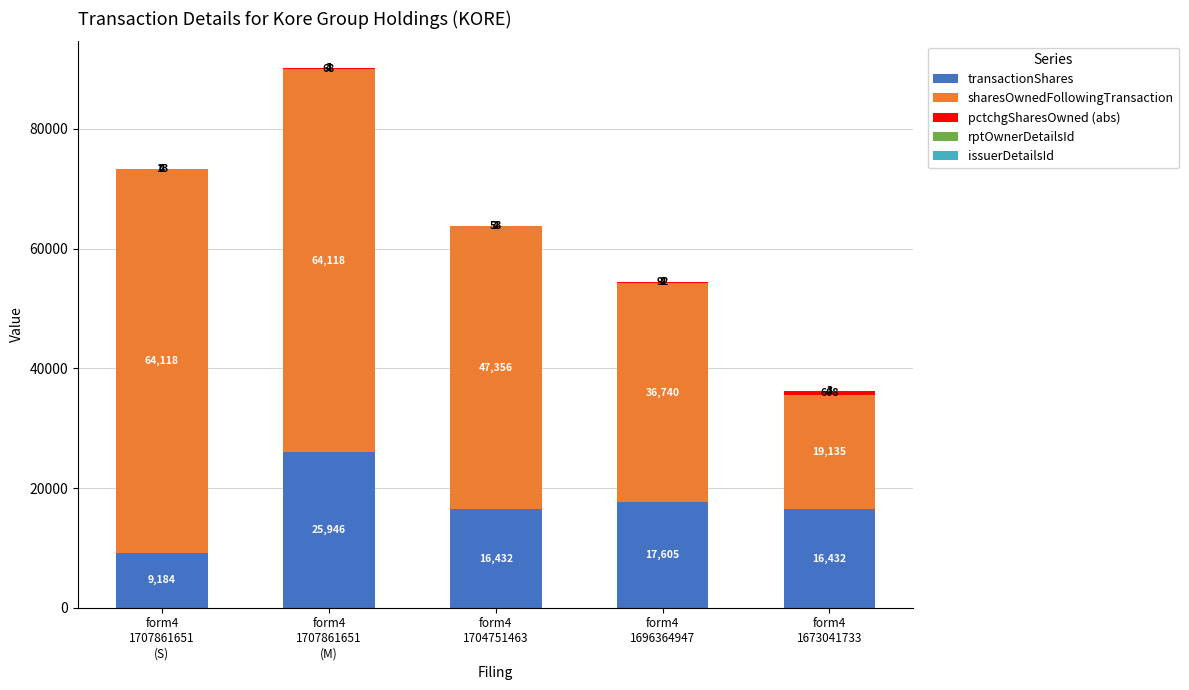

What is the sum of all transactionShares values?

85599